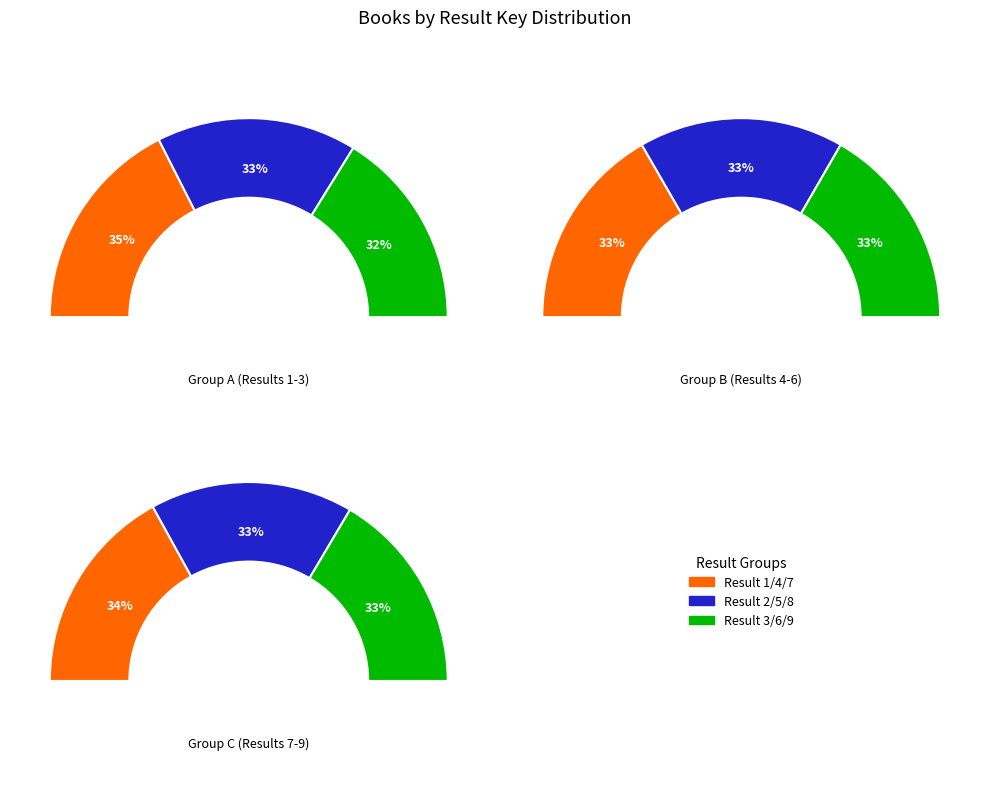

Does any single category account for the majority?

No